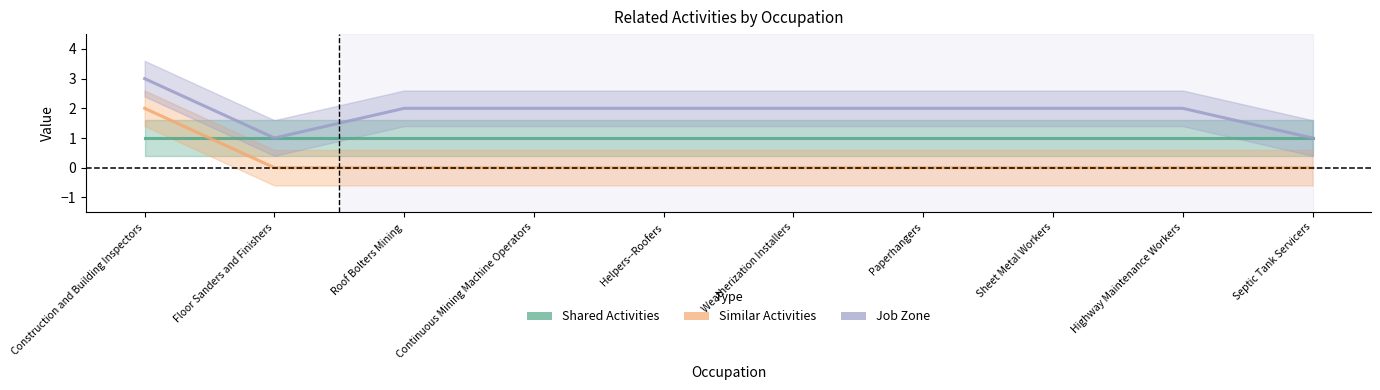

Does the chart have visible grid lines?

No